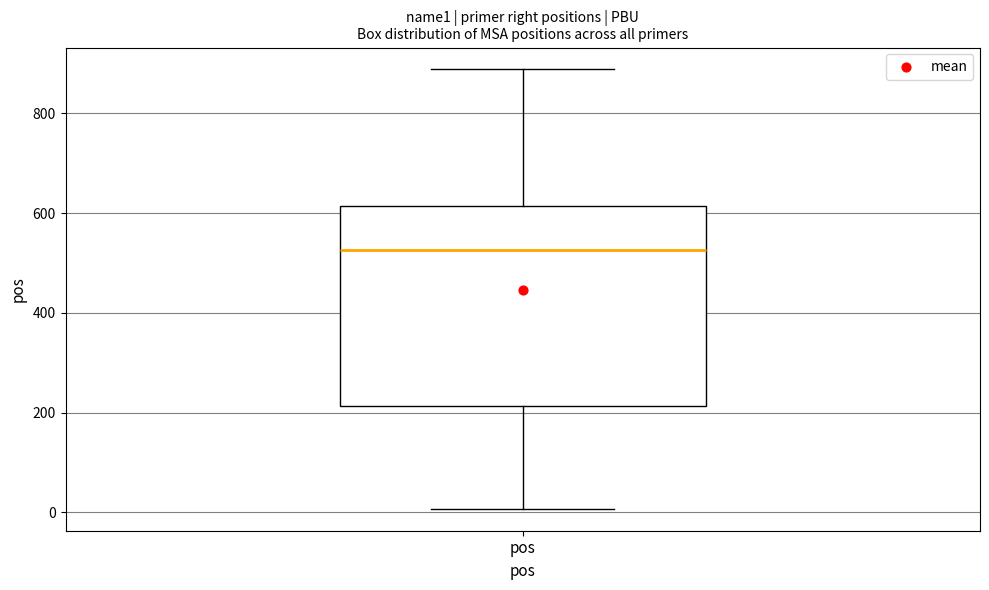

Where does the lower whisker of the box for pos end on the y-axis? The values are not printed on the chart, so give them approximately, as read against the axis.

0